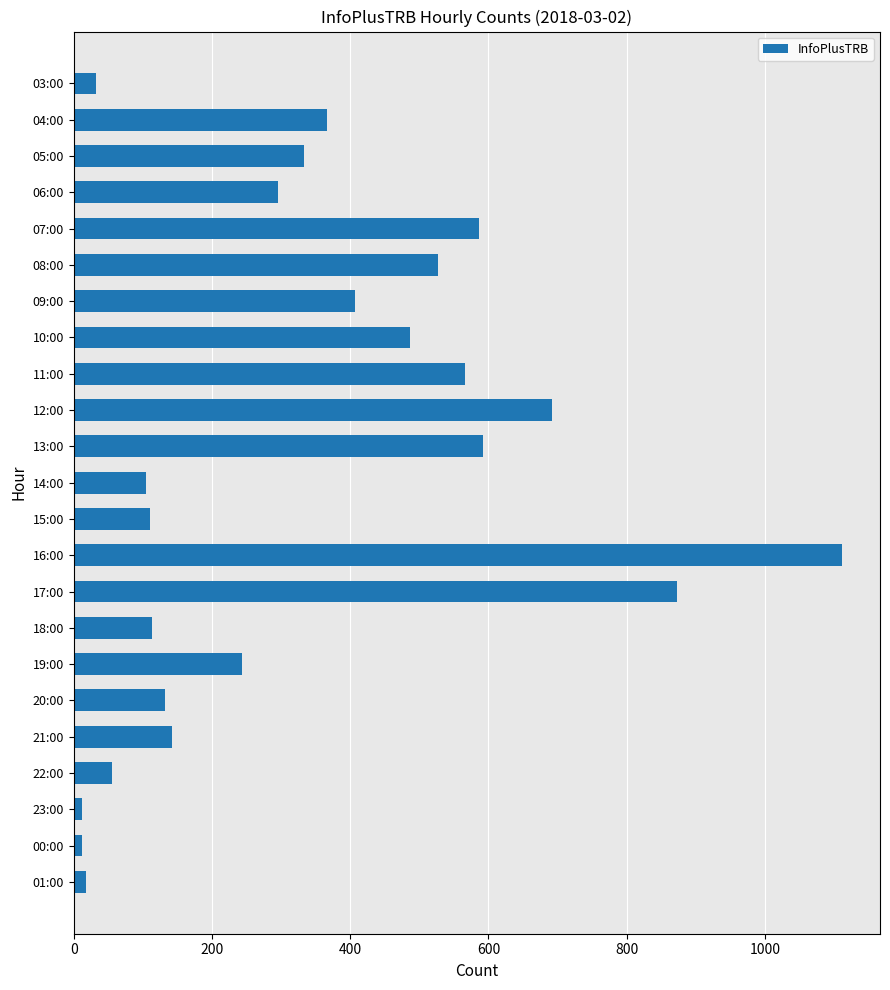

What is the ratio of the value at 13:00 to the value at 19:00?

2.4